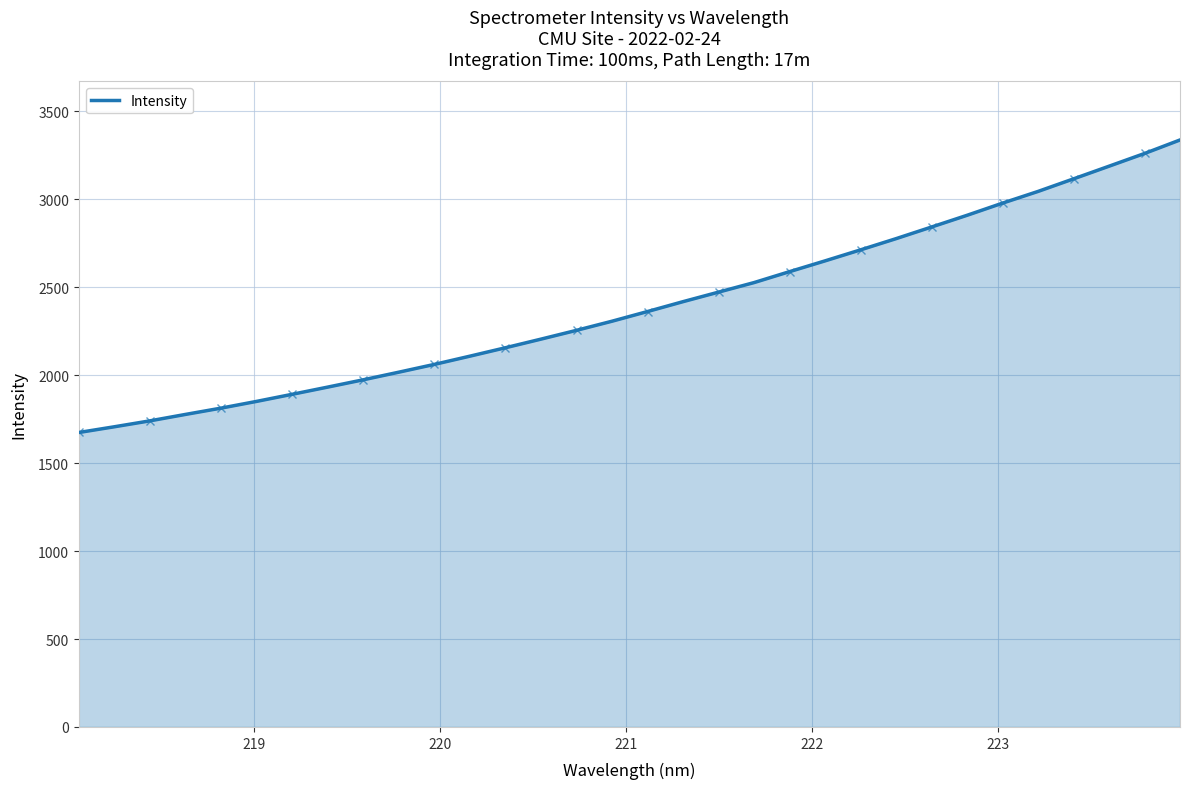

What is the maximum value for Intensity?

3337.2